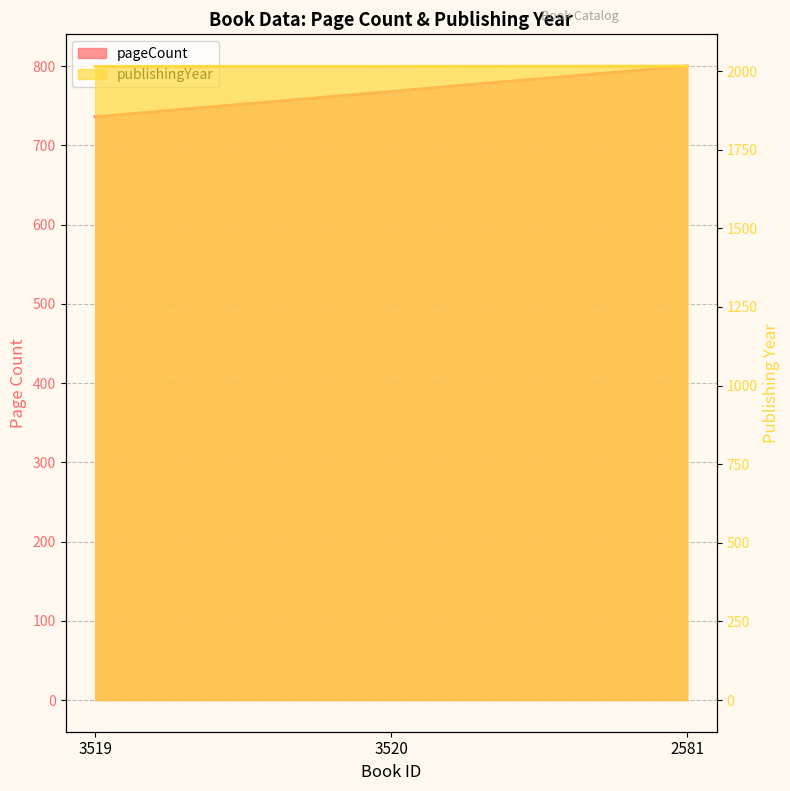

Which series has the largest total across all categories?

publishingYear